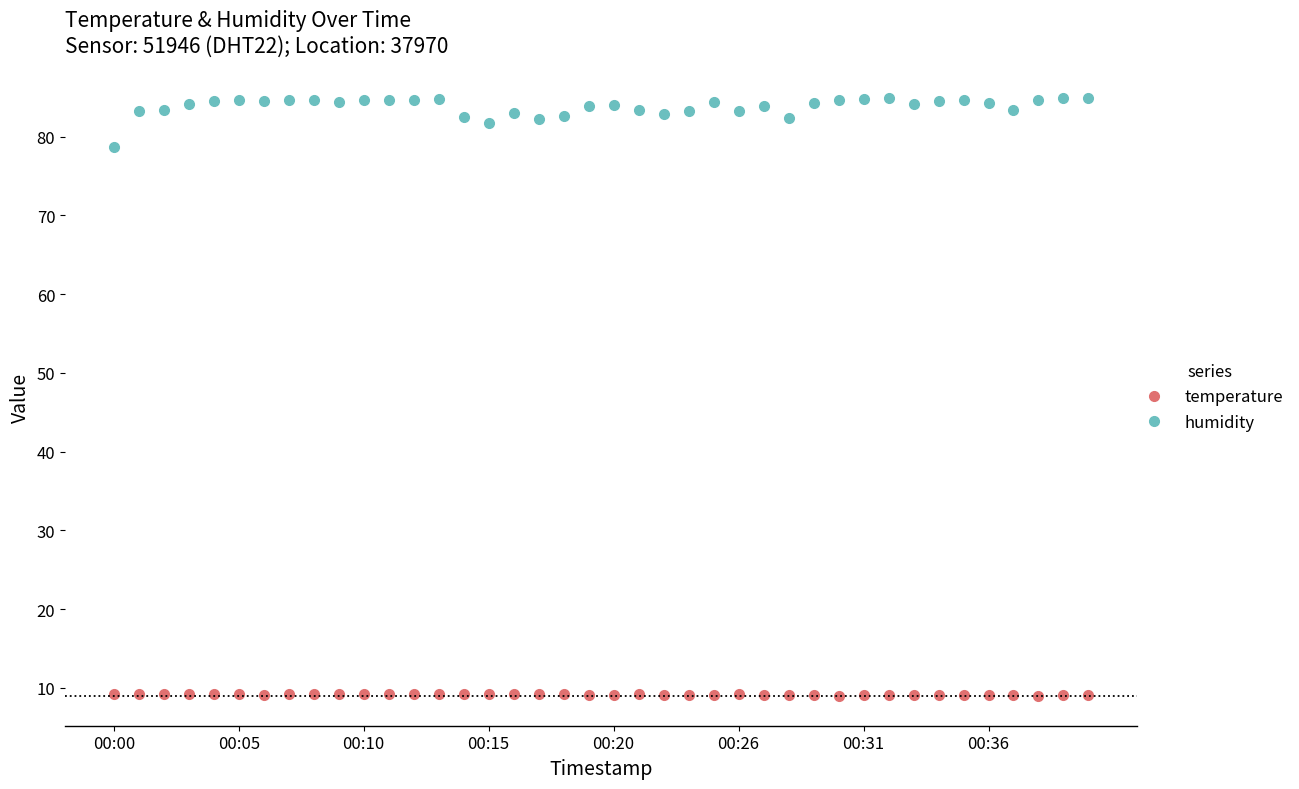

True or false: humidity has more than 0 points higher than both neighbors.

True